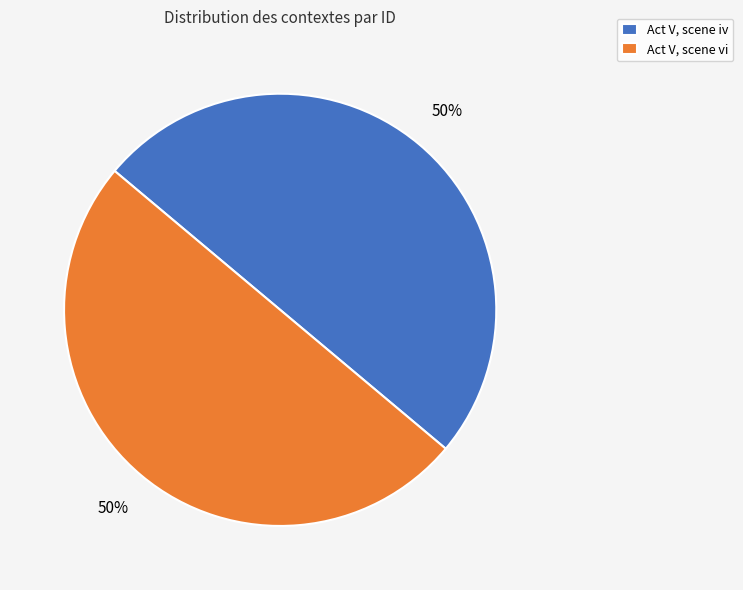

How many segments does this pie chart have?

2